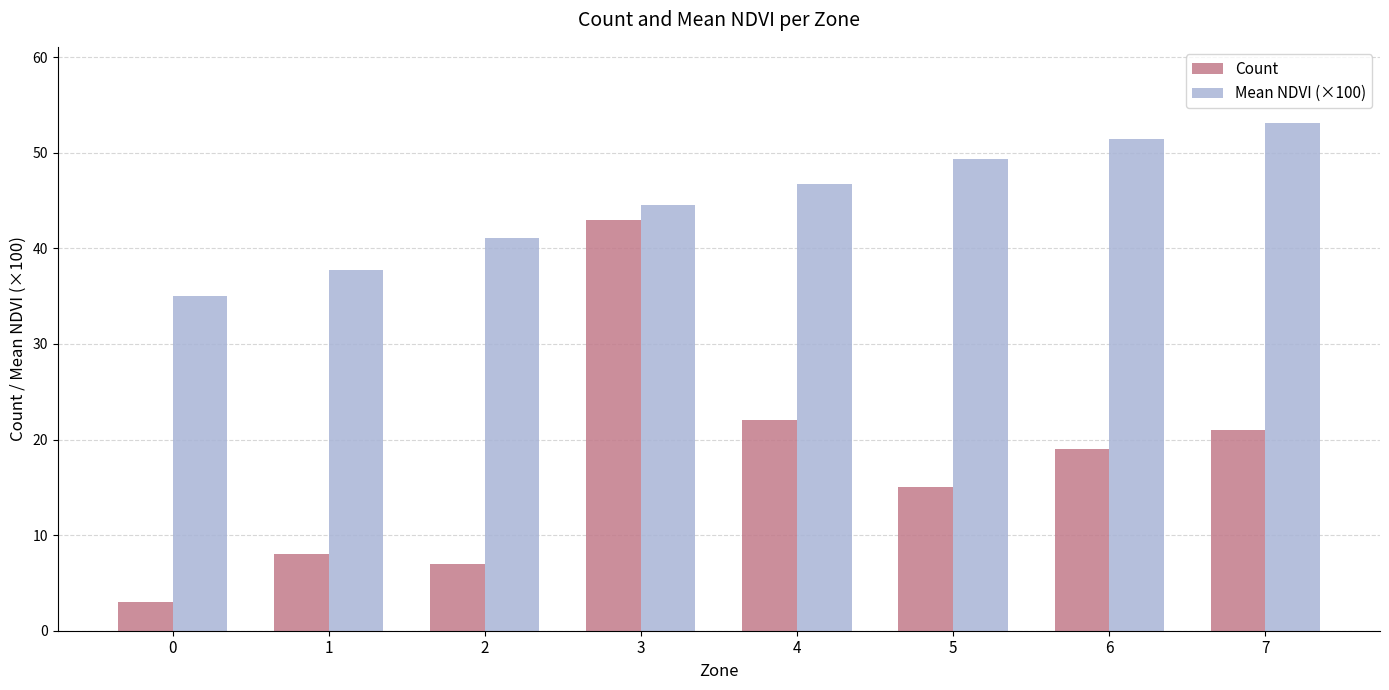

What is the value of the Count bar at the 5th from the left?

22.0